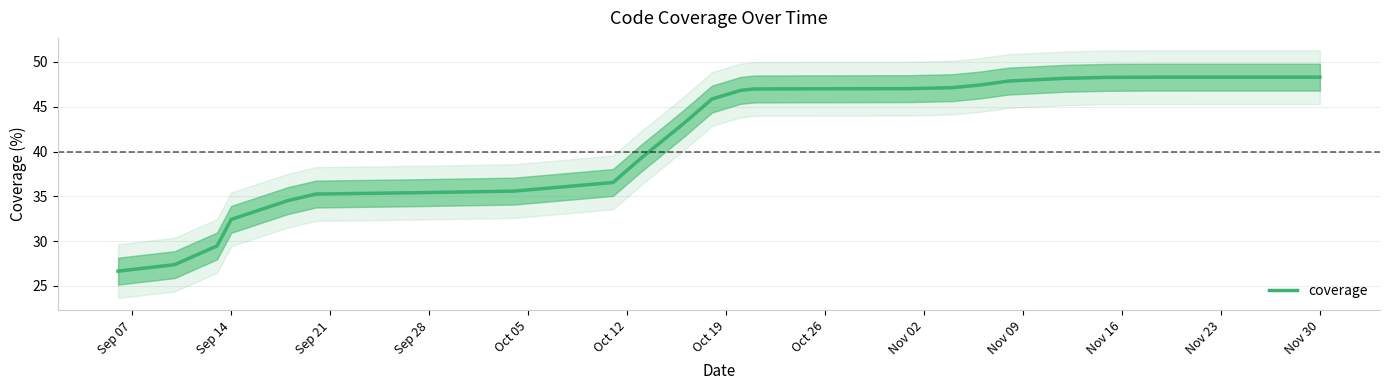

What is the difference between the second highest and minimum values?

21.6